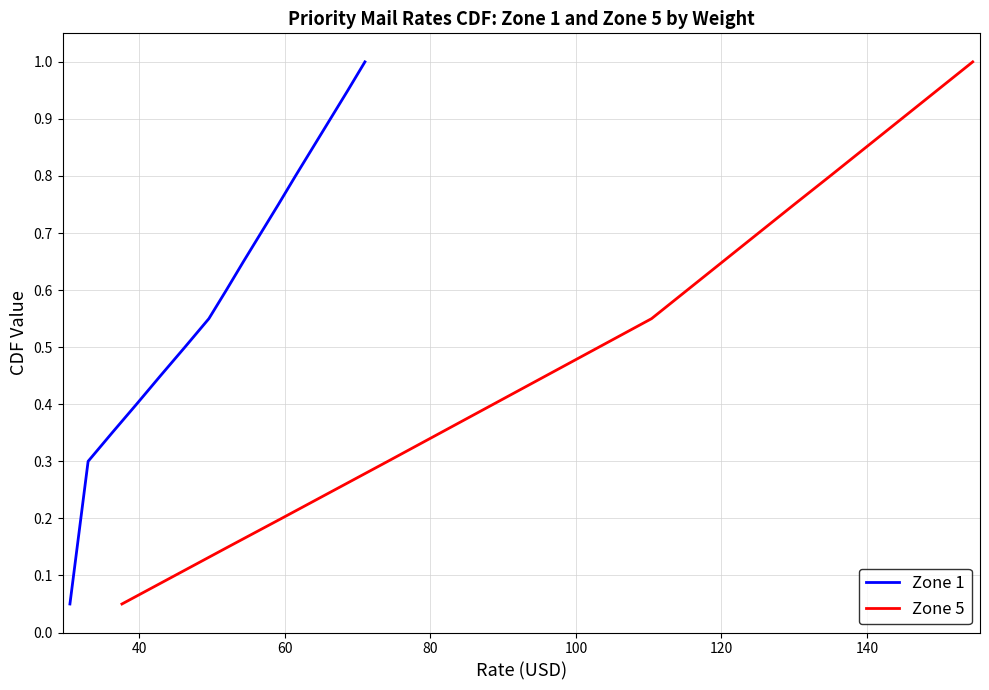

At how many categories does at least one series exceed 0?

20